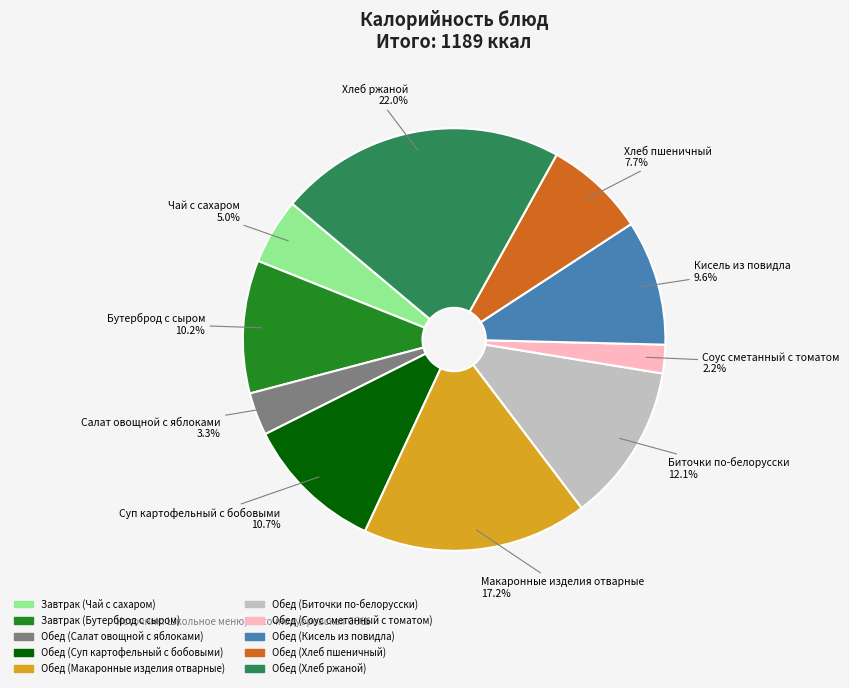

Is there a majority slice in this chart?

No